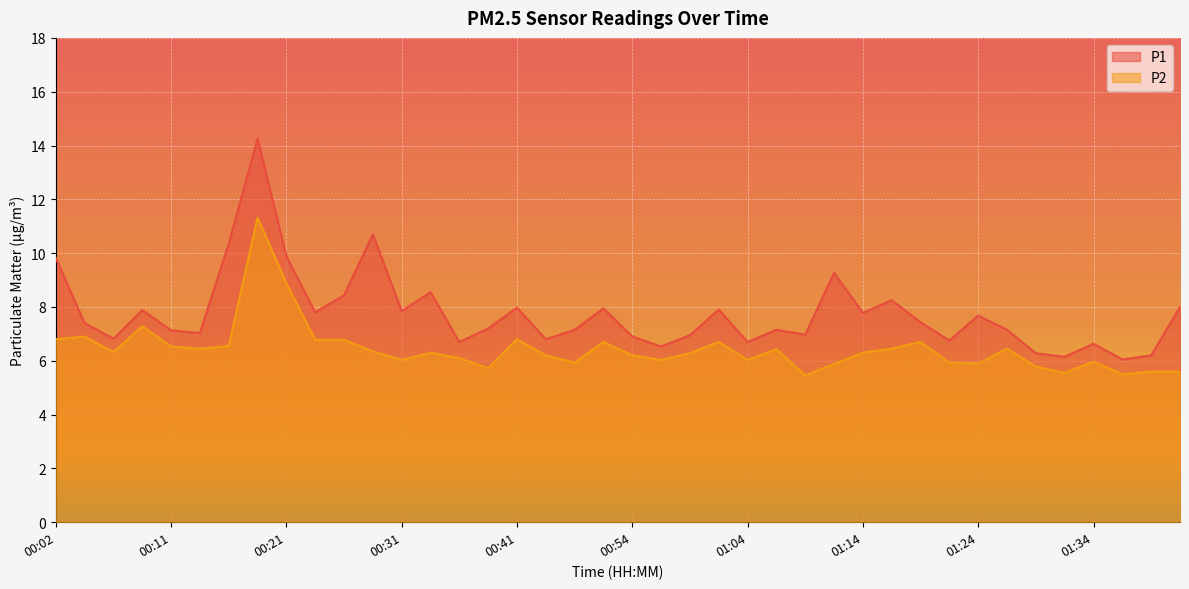

The value of P2 at 00:29 is 6.3. True or false?

True